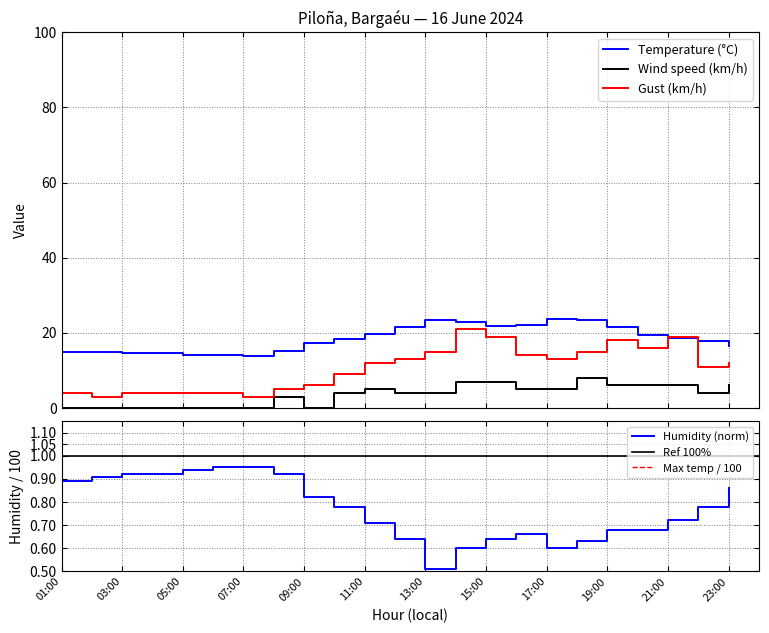

True or false: Gust (km/h) has a value of 0.8 at 07:00.

False